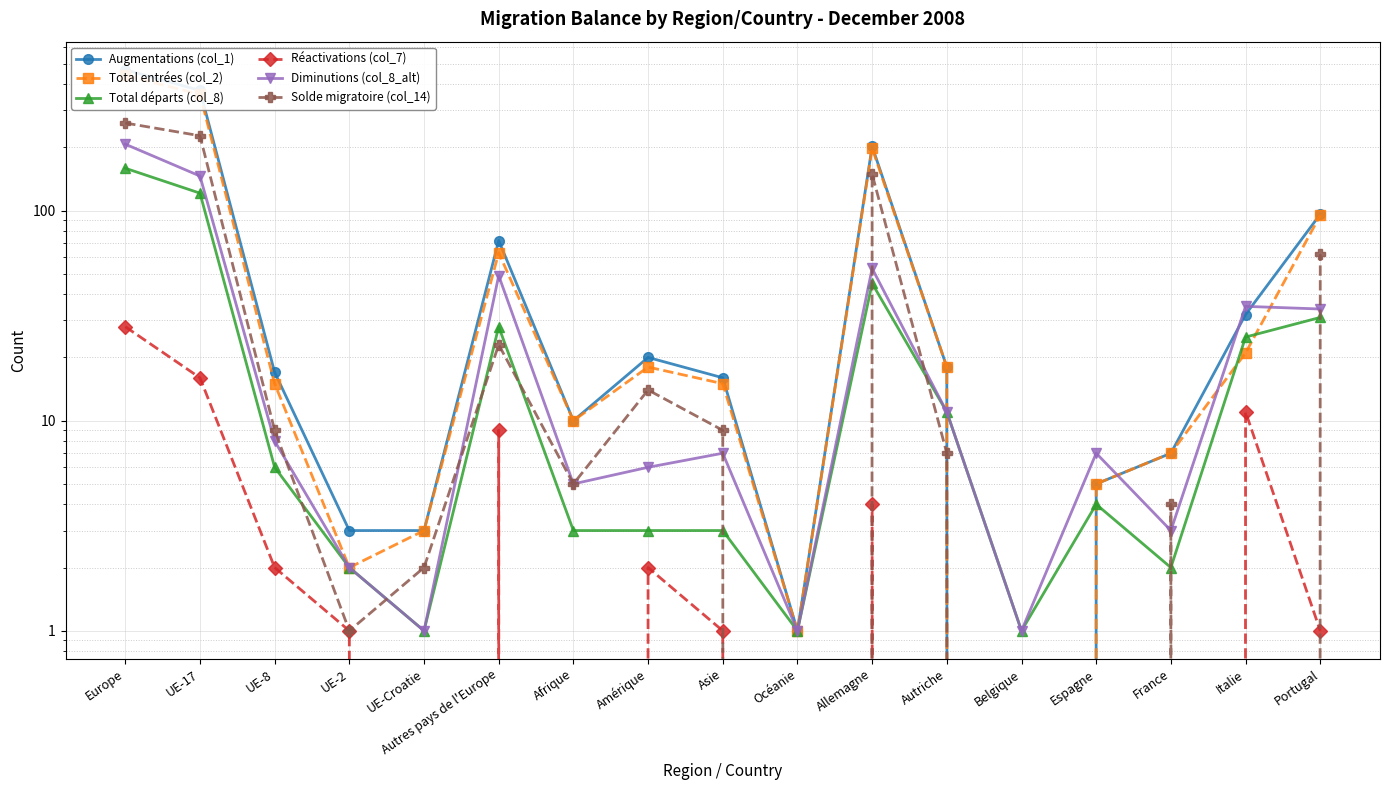

True or false: Solde migratoire (col_14) and Diminutions (col_8_alt) intersect in this chart.

True